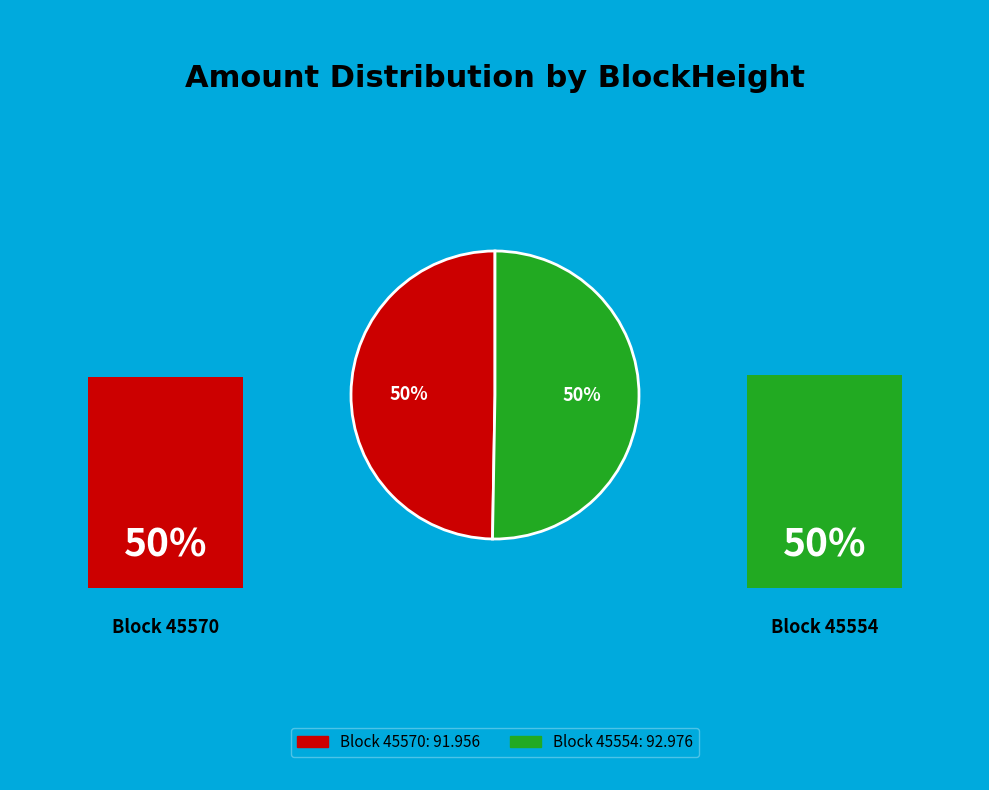

To the nearest percent, what is the average slice percentage?

50%